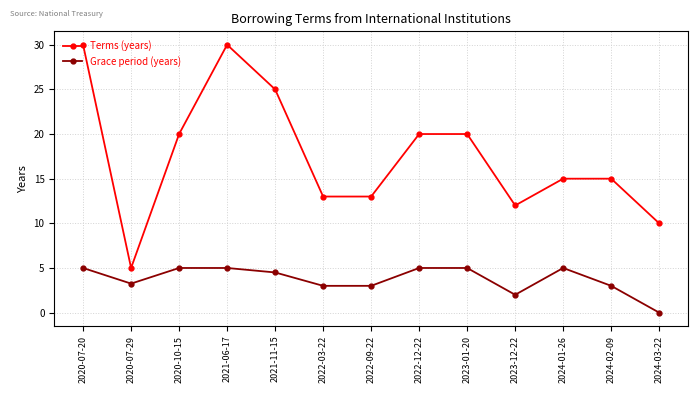

How many lines are shown in the chart?

2